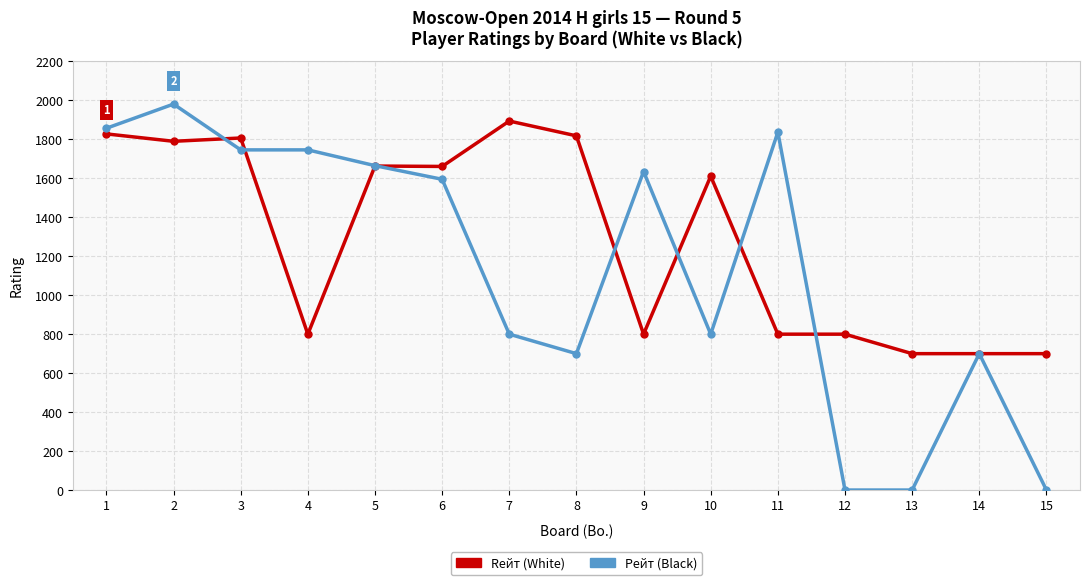

What is the difference between the second highest and minimum values in the Rейт (White) series?

1128